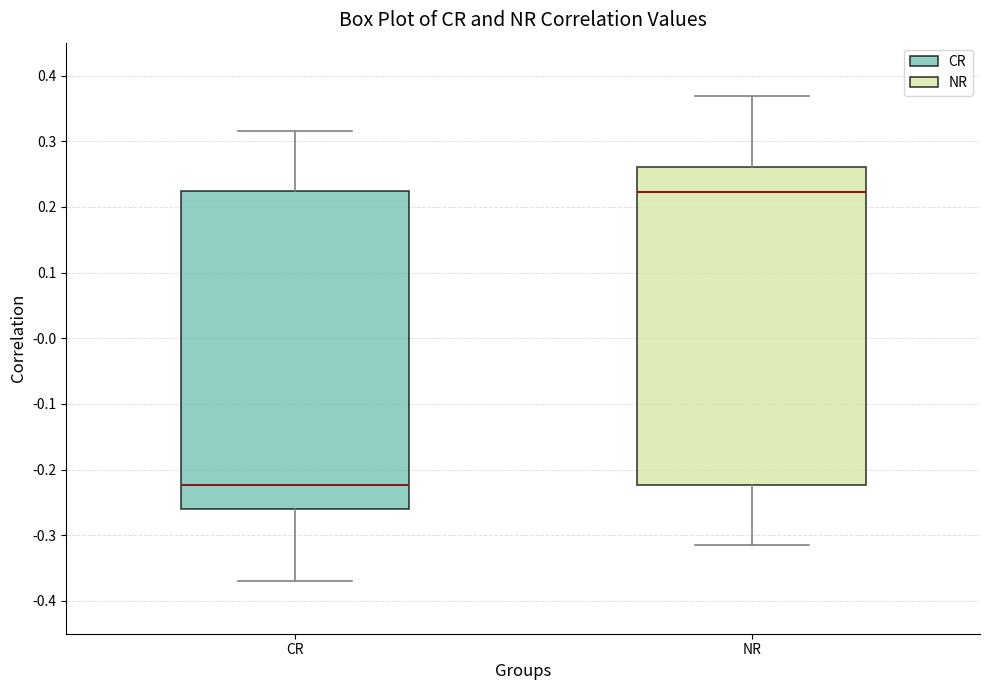

Where does the median line of the box for CR sit on the y-axis? The values are not printed on the chart, so give them approximately, as read against the axis.

-0.22